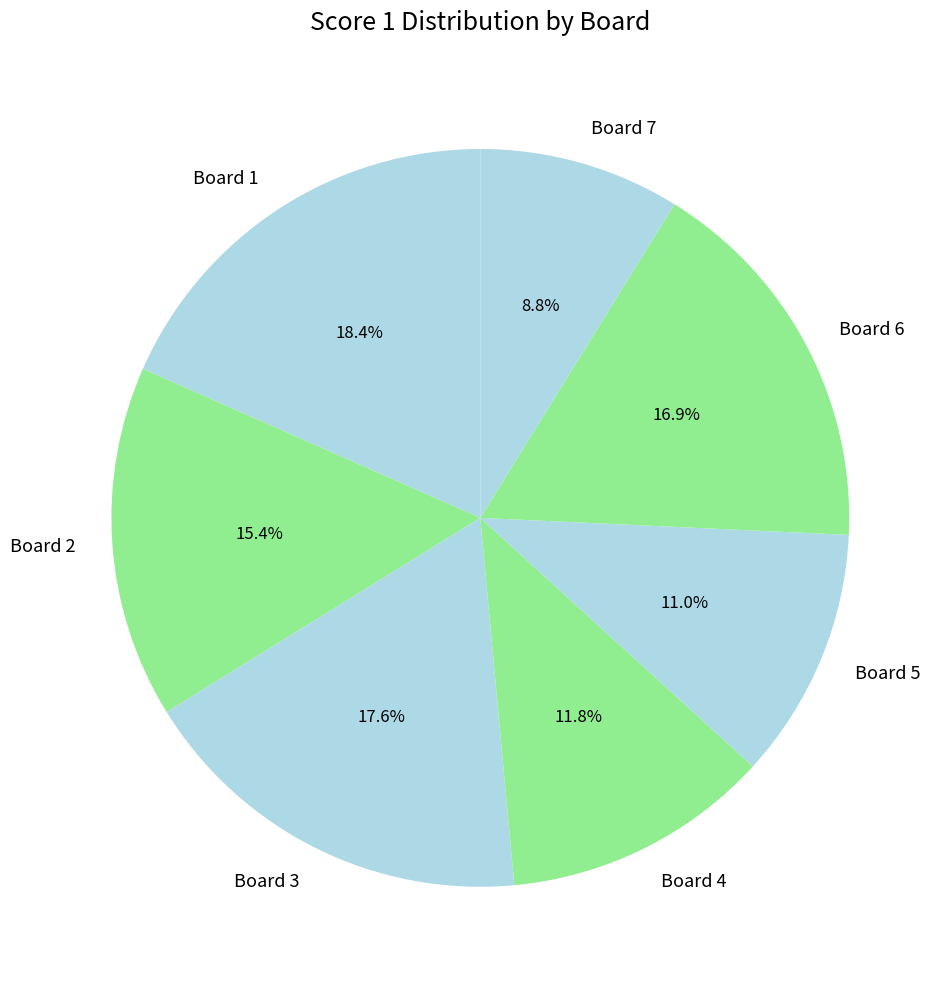

Count the number of slices in the pie.

7